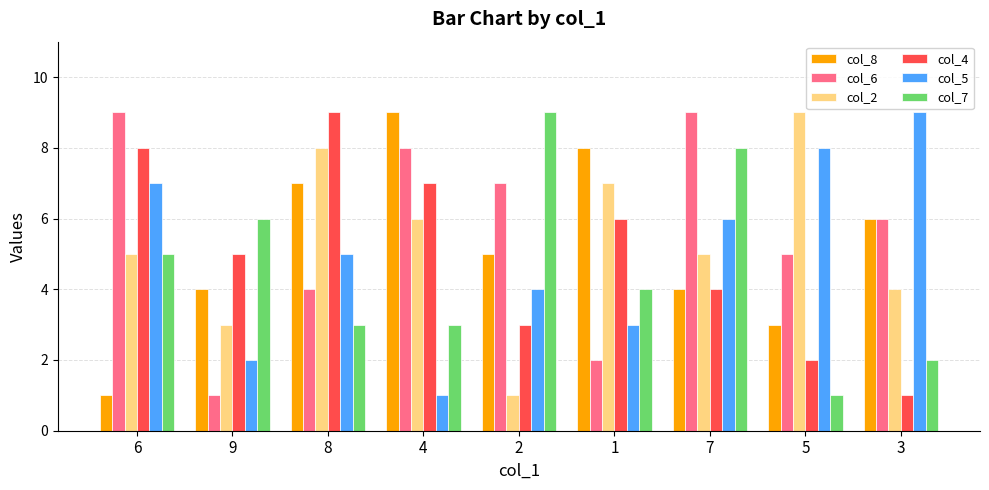

Are the bars grouped side by side (vs. stacked)?

Yes